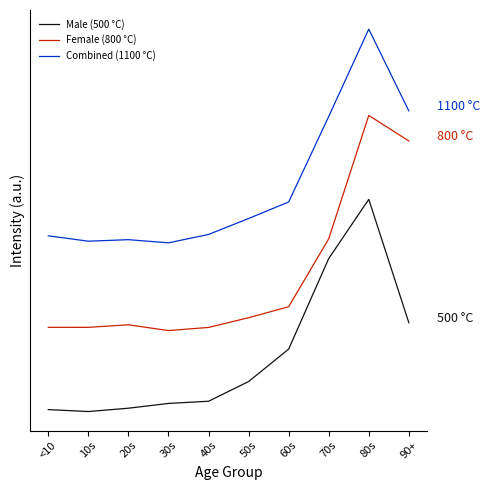

What is the minimum value for Female (800 °C)?

0.4